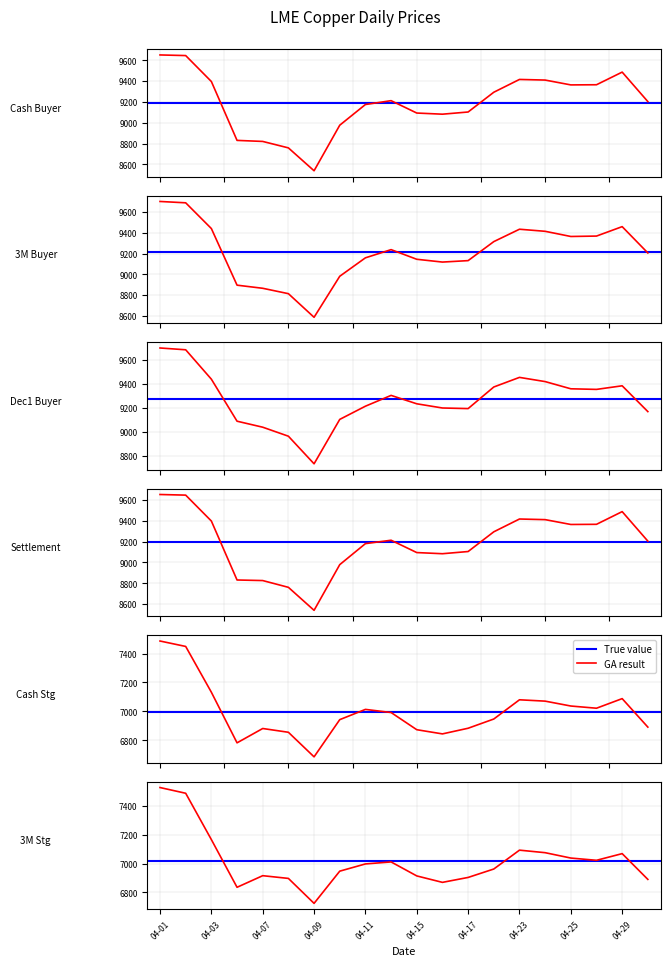

What is the approximate value of Cash Stg at 13?

6946.9